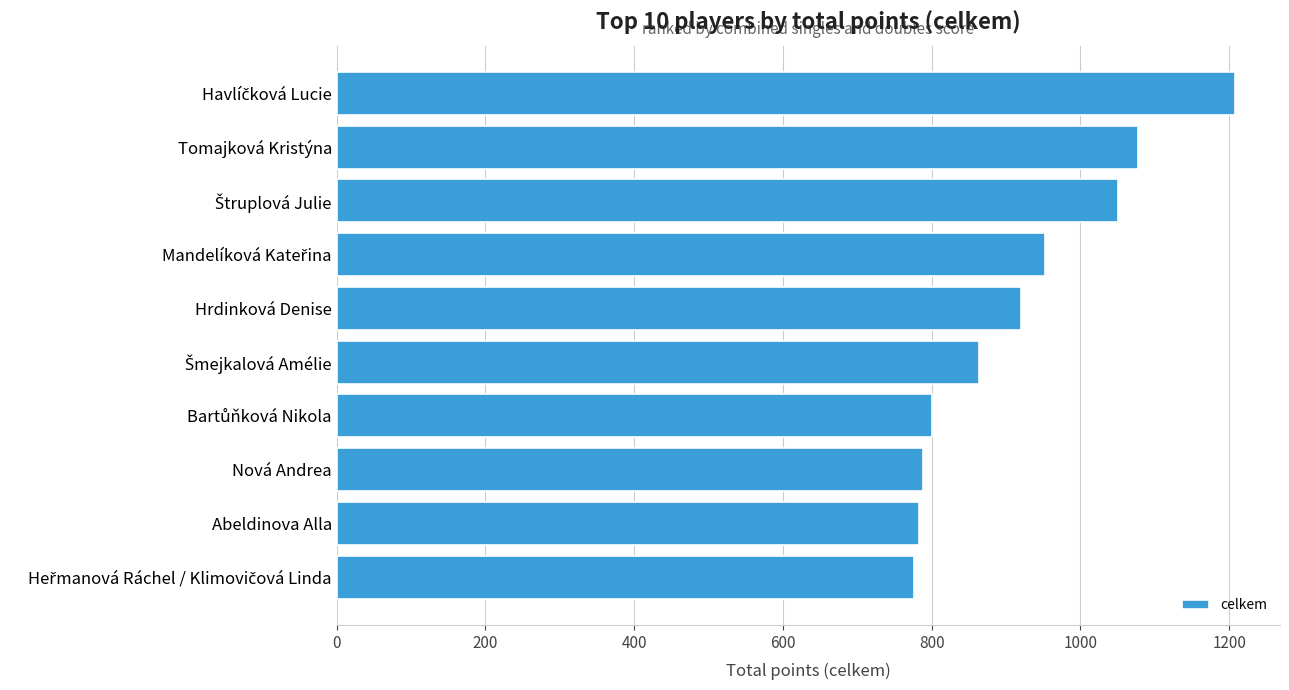

The value at Hrdinková Denise is 496. True or false?

False